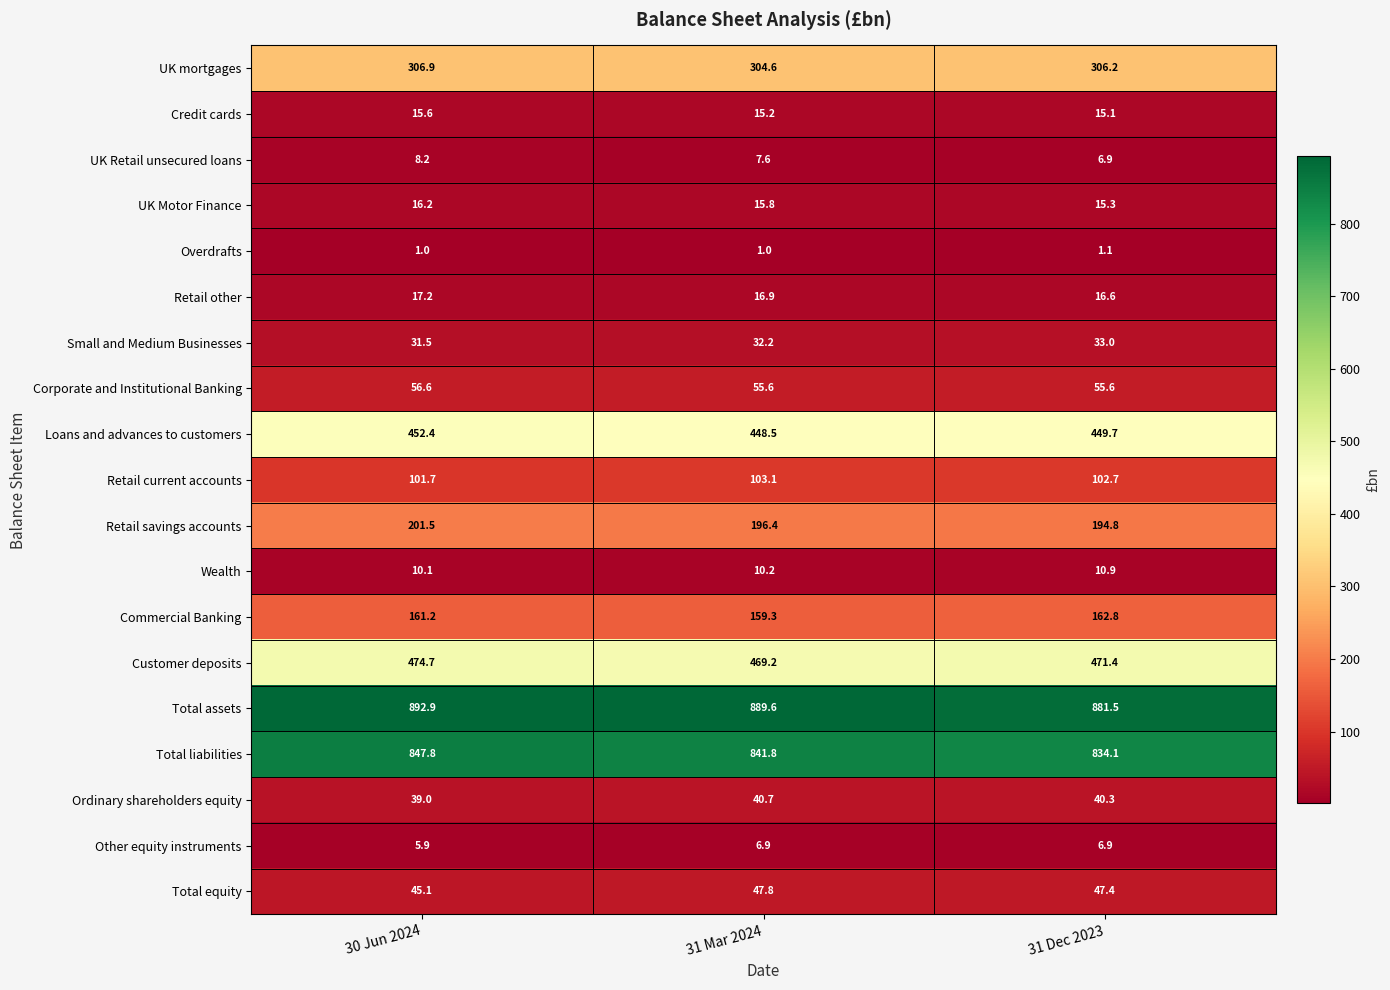

Which series has the largest total across all categories?

Total assets